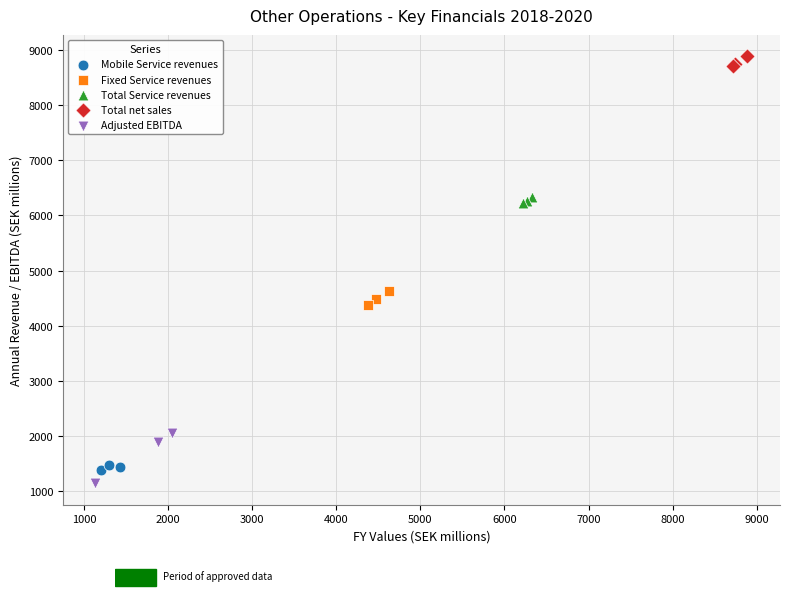

Which series has the widest spread of Y values?

Adjusted EBITDA